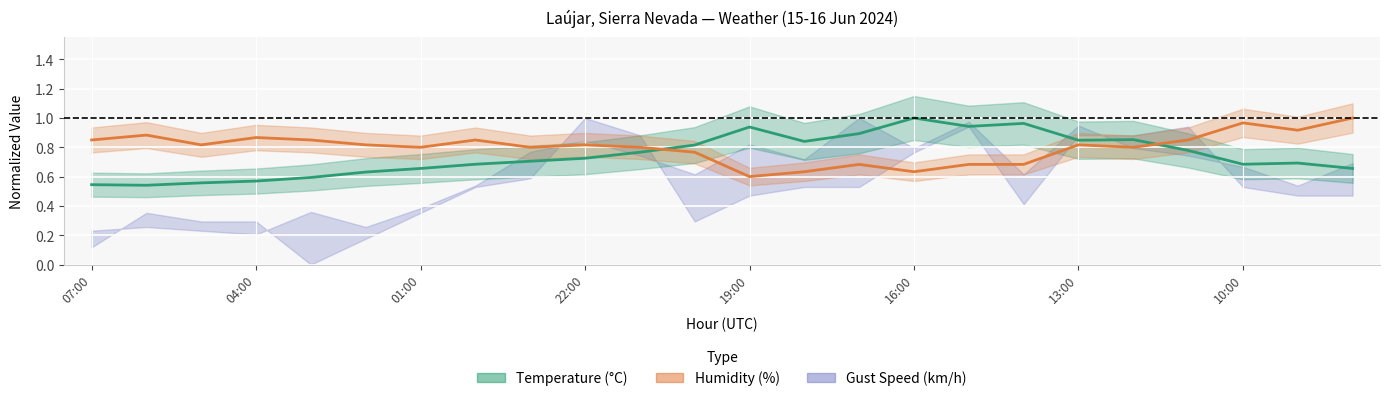

Reading left to right, extract all data points from this chart.

Temperature: 0.5	0.5	0.6	0.6	0.6	0.6	0.7	0.7	0.7	0.7	0.8	0.8	0.9	0.8	0.9	1.0	0.9	1.0	0.8	0.9	0.8	0.7	0.7	0.7
Wind Speed: 0.1	0.4	0.3	0.3	0.0	0.2	0.4	0.5	0.6	1.0	0.9	0.3	0.5	0.5	0.5	0.8	0.9	0.4	0.9	0.9	0.9	0.5	0.5	0.5
Humidity: 0.8	0.9	0.8	0.9	0.8	0.8	0.8	0.8	0.8	0.8	0.8	0.8	0.6	0.6	0.7	0.6	0.7	0.7	0.8	0.8	0.8	1.0	0.9	1.0